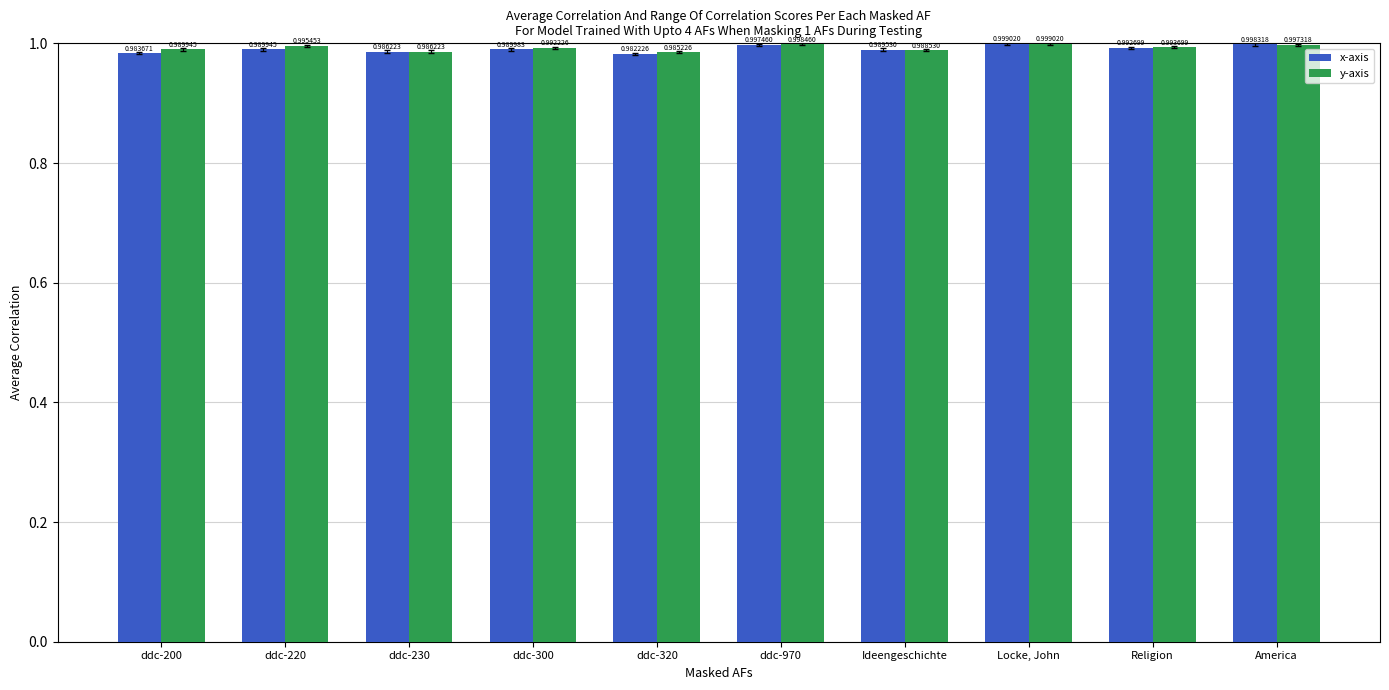

Which category has the lowest value in the x-axis series?

ddc-320